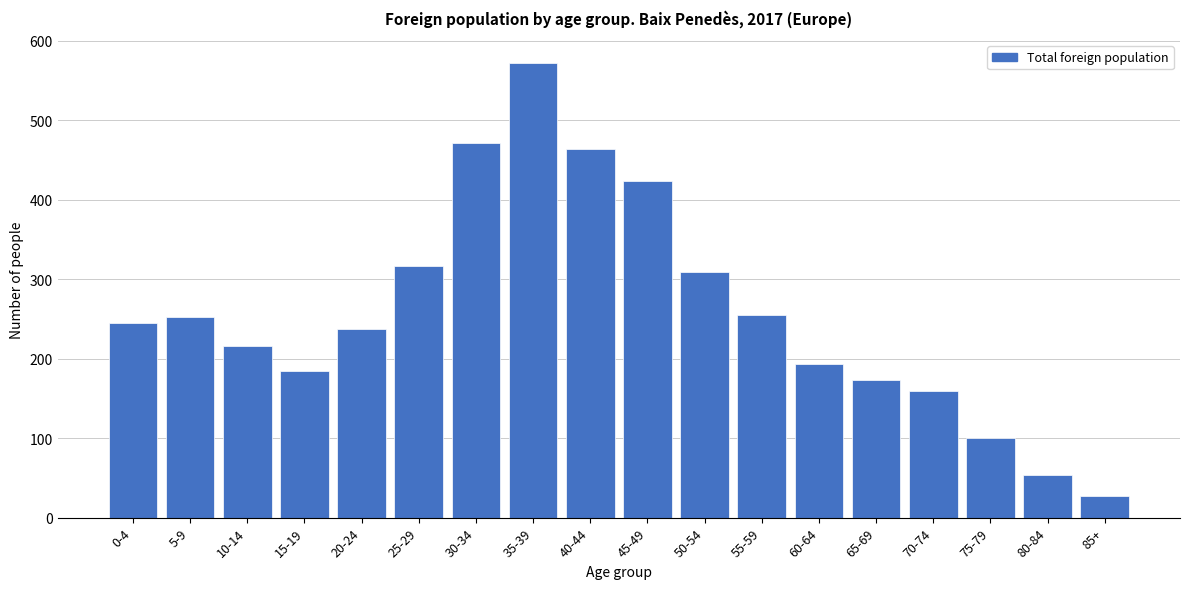

Reading right to left, transcribe all the data shown in this chart.

27	54	100	159	173	193	255	309	423	464	572	471	317	237	184	216	252	245